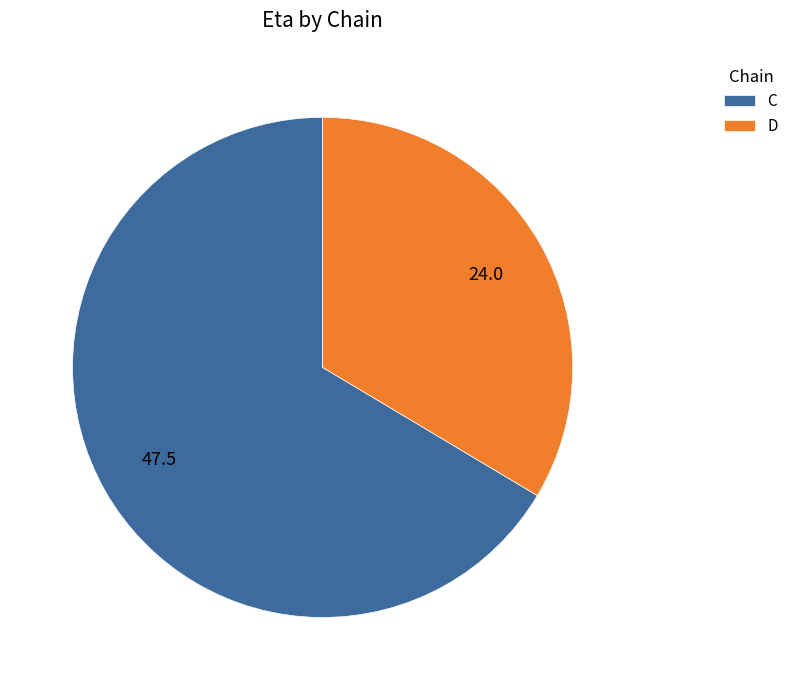

Which slice is the smallest?

D